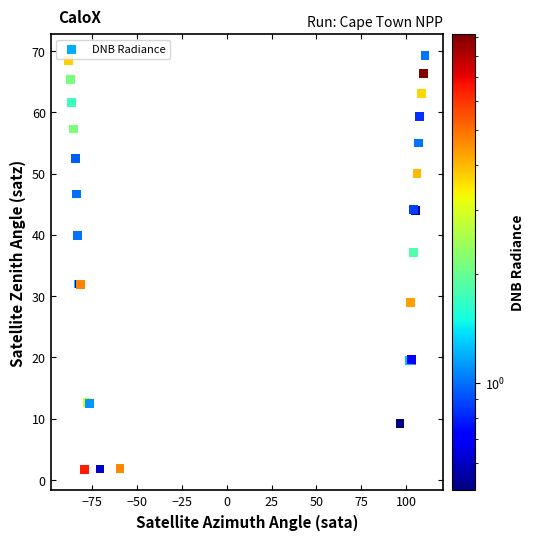

What Y value in the scatter plot is closest to 35?

37.1